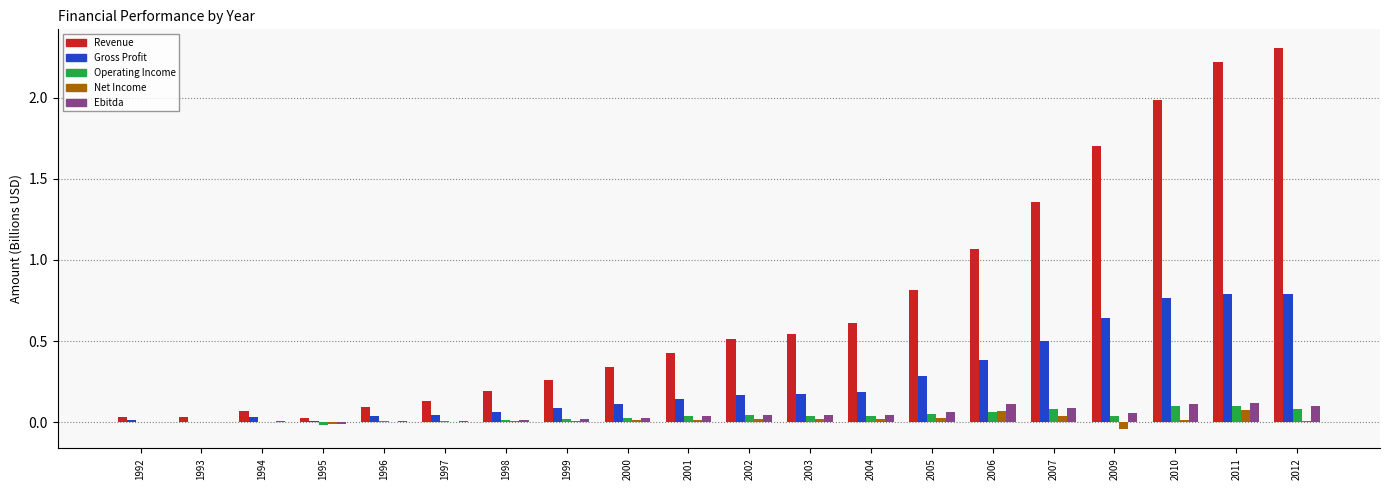

Which series has the largest total across all categories?

Revenue